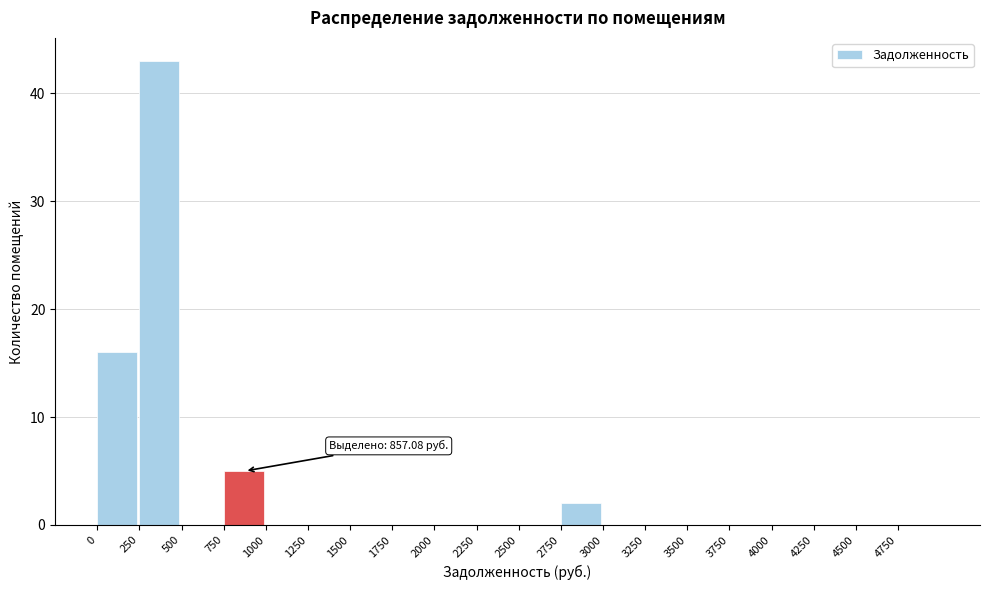

Which range on the x-axis has the tallest bar?

250 to 500